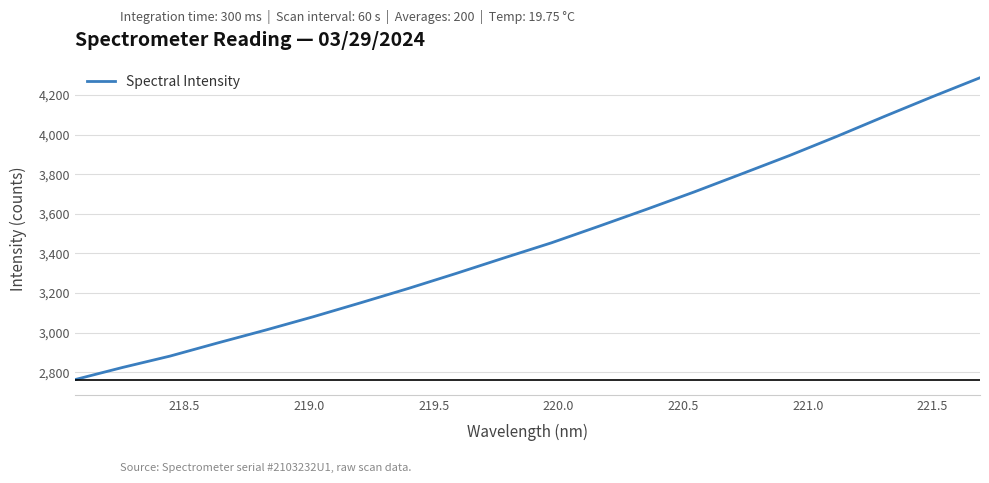

What is the smallest value displayed?

2762.7